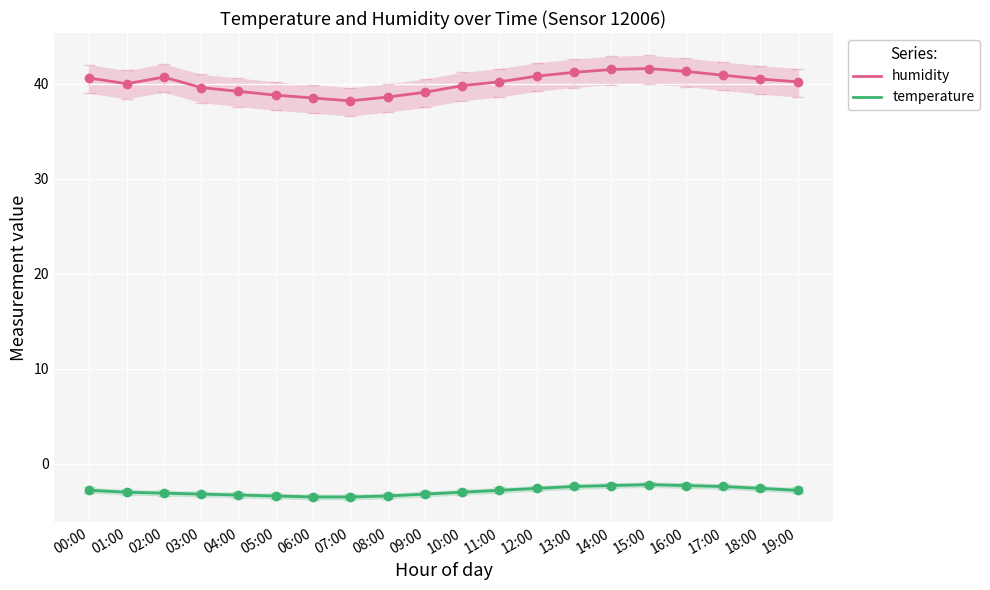

Which series has the largest range (max minus min)?

humidity